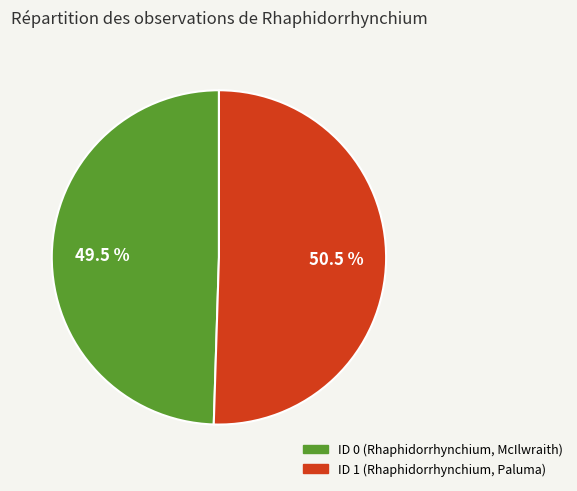

Rank the categories by value from highest to lowest.

ID 1 (Rhaphidorrhynchium, Paluma), ID 0 (Rhaphidorrhynchium, McIlwraith)